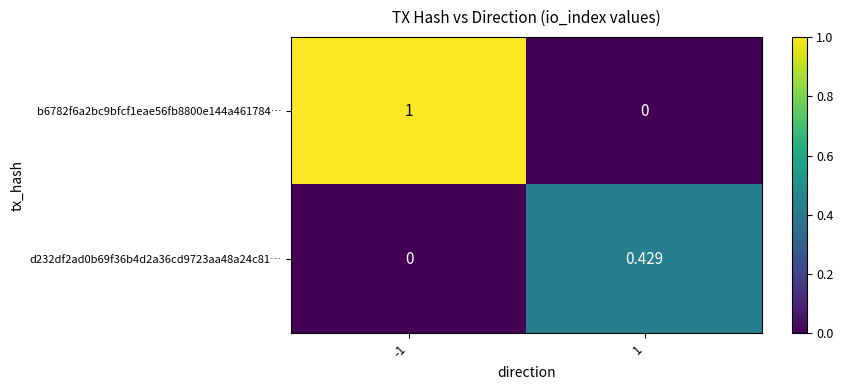

Count the number of data series in this chart.

2